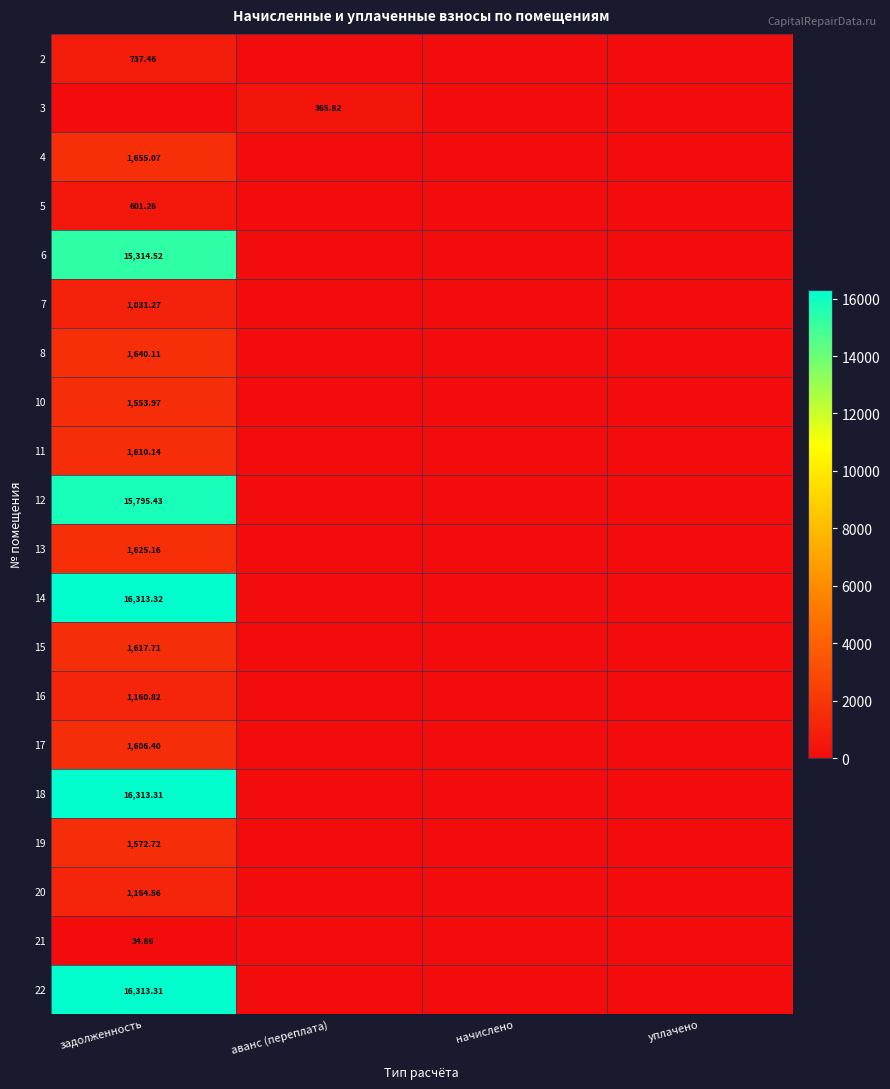

What is the spread (max minus min) of values at аванс (переплата)?

365.8